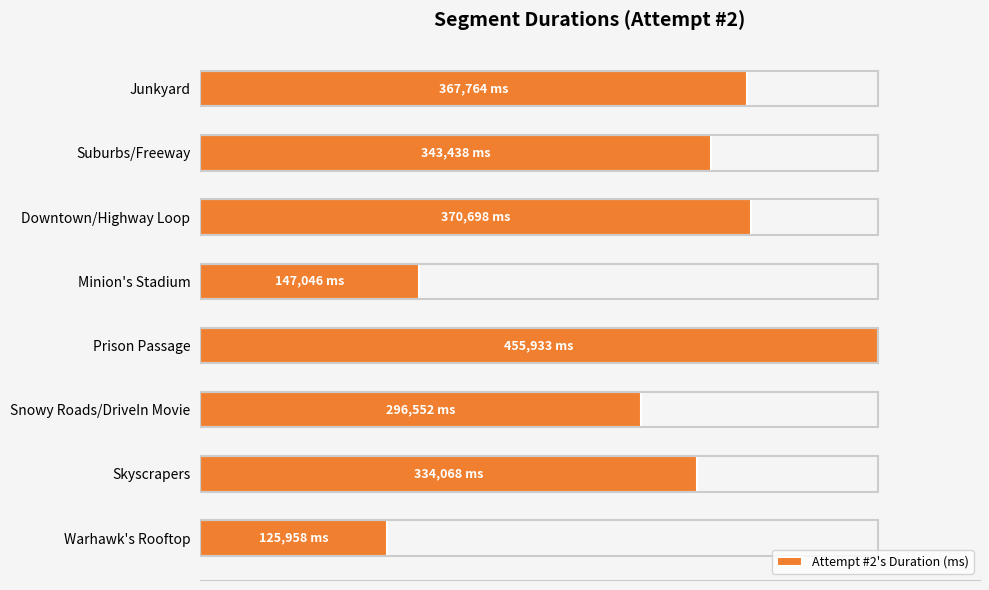

Does the chart contain any negative values?

No